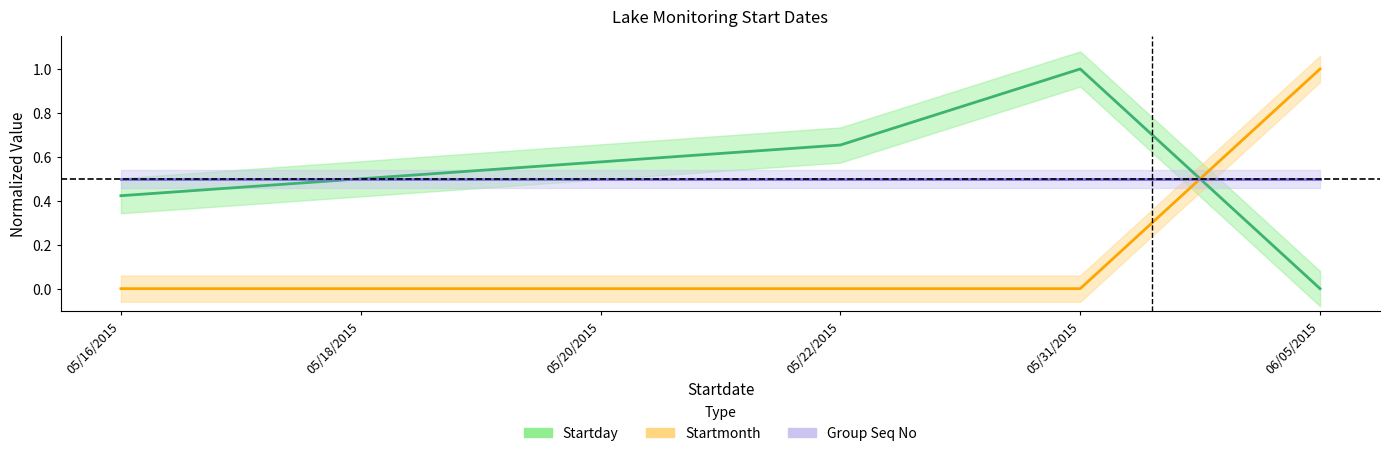

True or false: Startmonth and Startday intersect in this chart.

True